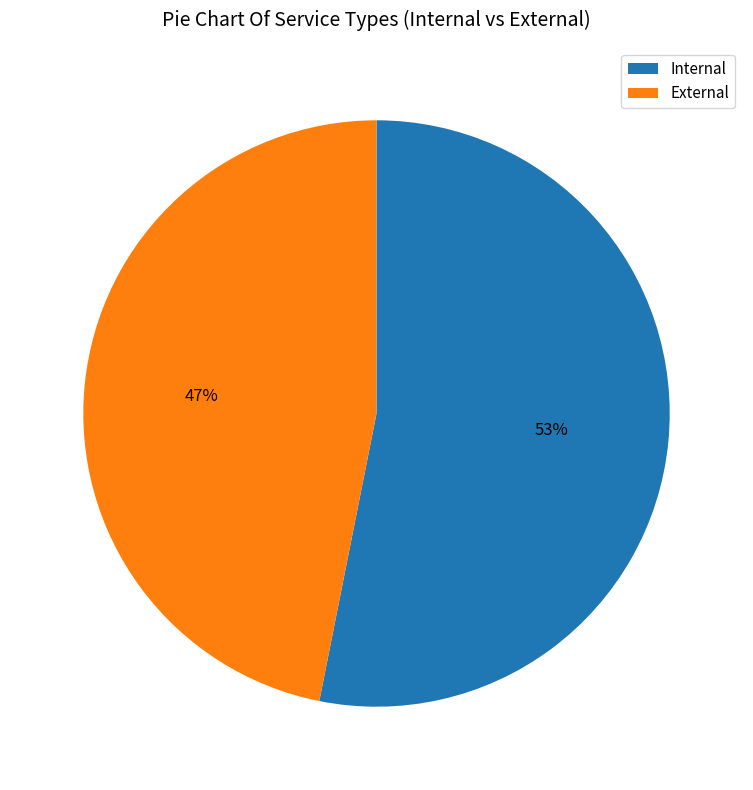

How many segments does this pie chart have?

2